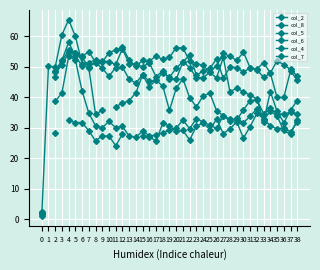

What is the value of the col_5 point at the 24th from the left?

51.0